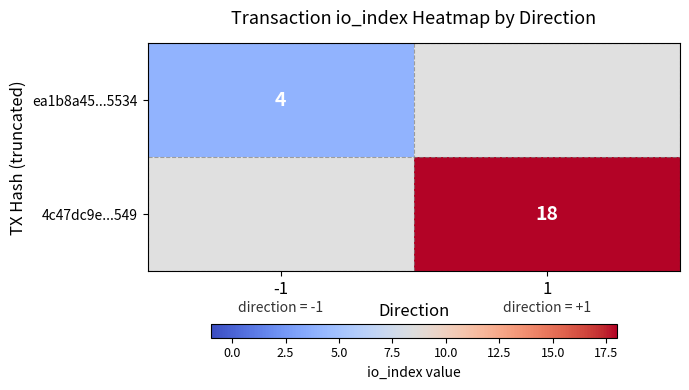

Is it true that 4c47dc9e...549 equals 6 at 1?

False